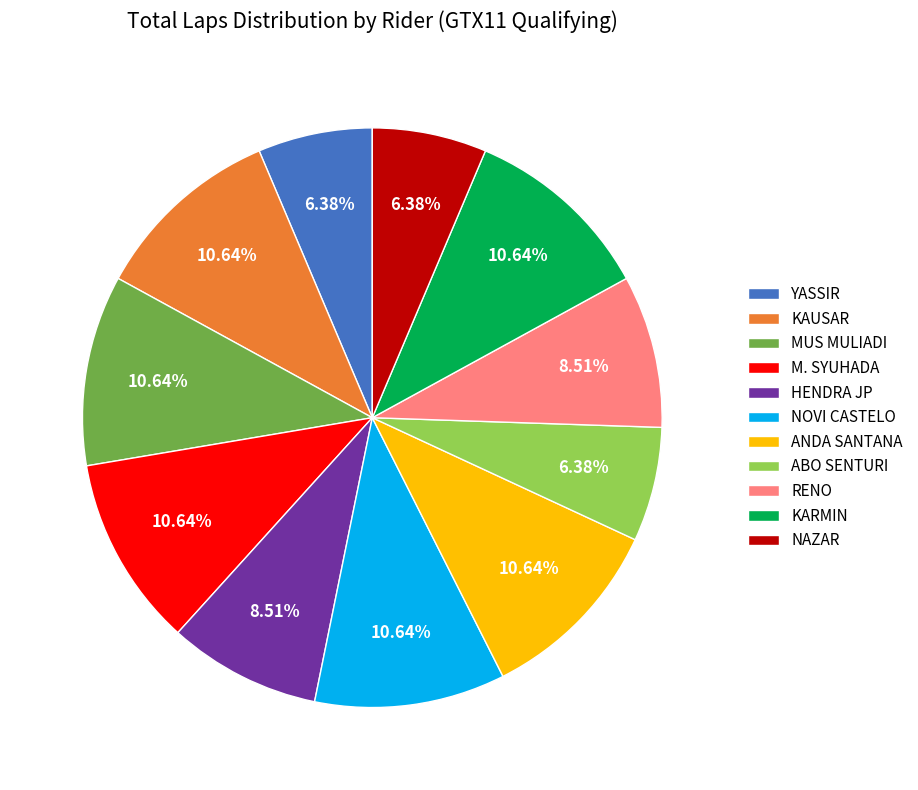

Between KARMIN and NAZAR, which is larger?

KARMIN